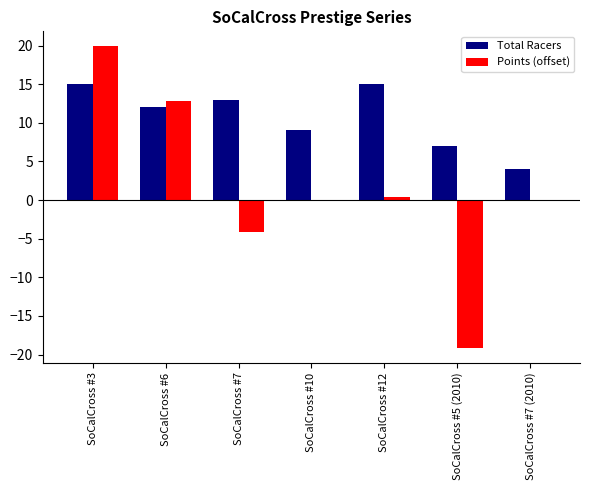

Reading left to right, what are all the values shown in this chart?

Total Racers: SoCalCross #3=15.0	SoCalCross #6=12.0	SoCalCross #7=13.0	SoCalCross #10=9.0	SoCalCross #12=15.0	SoCalCross #5 (2010)=7.0	SoCalCross #7 (2010)=4.0
Points (offset): SoCalCross #3=19.9	SoCalCross #6=12.9	SoCalCross #7=-4.1	SoCalCross #10=0.0	SoCalCross #12=0.5	SoCalCross #5 (2010)=-19.1	SoCalCross #7 (2010)=0.0